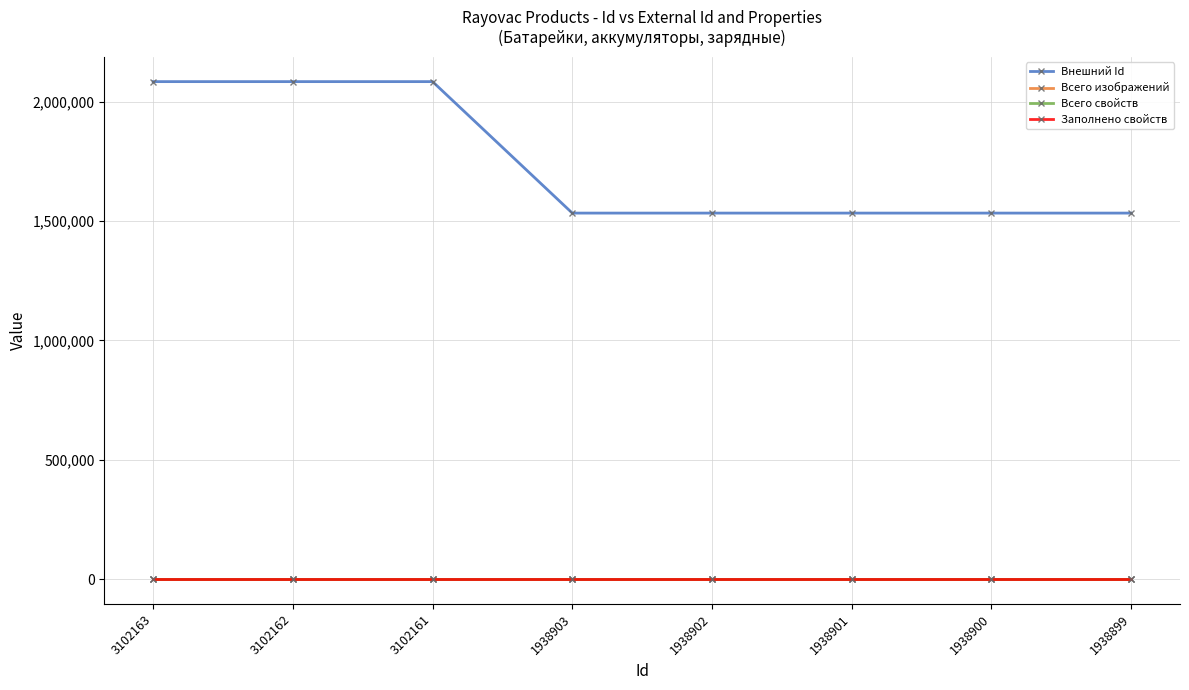

The Всего изображений series shows 0 at 1938901. True or false?

True